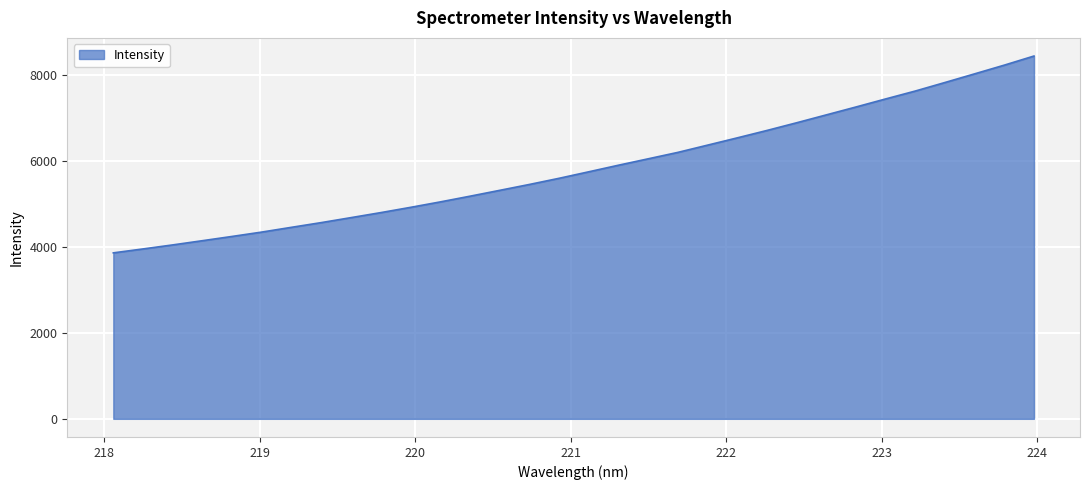

What is the greatest value displayed?

8443.8